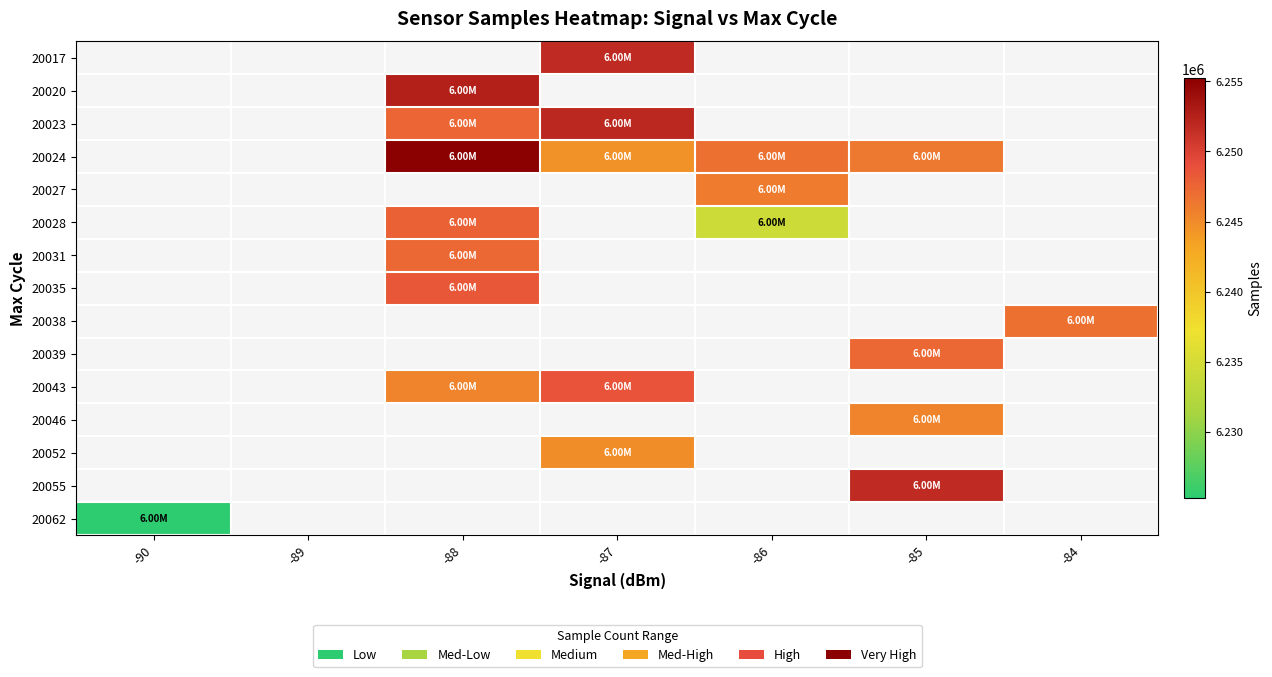

Between -87 and -88, which is larger?

-88